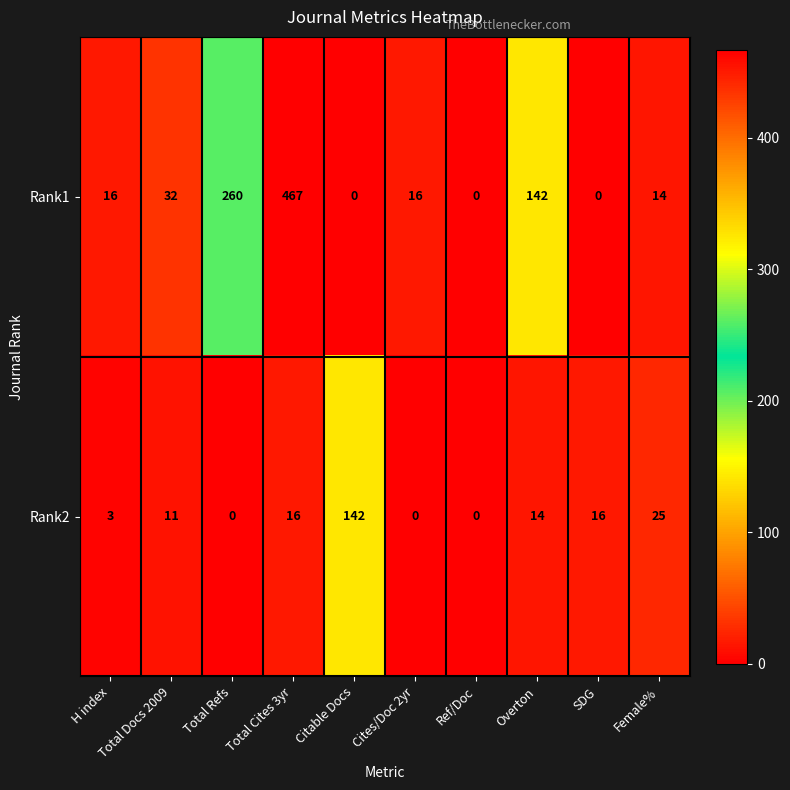

What is the maximum value for Rank1?

467